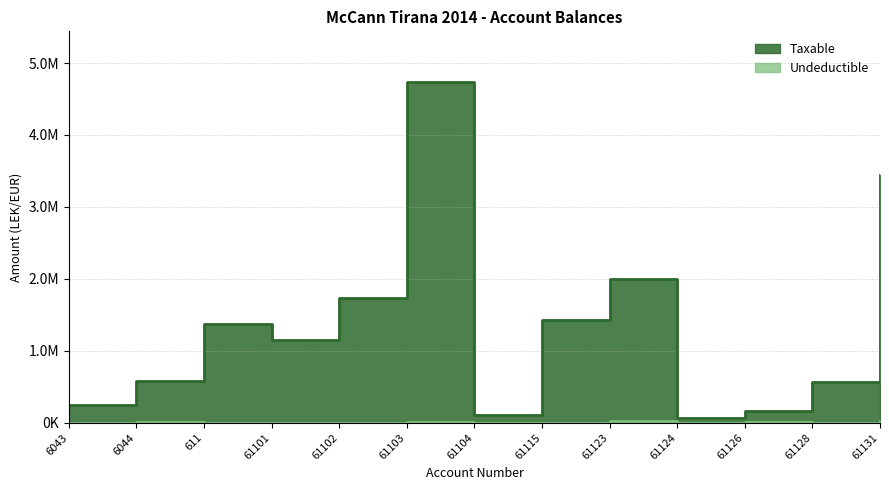

In Undeductible, how many points are lower than both neighbors (excluding endpoints)?

3